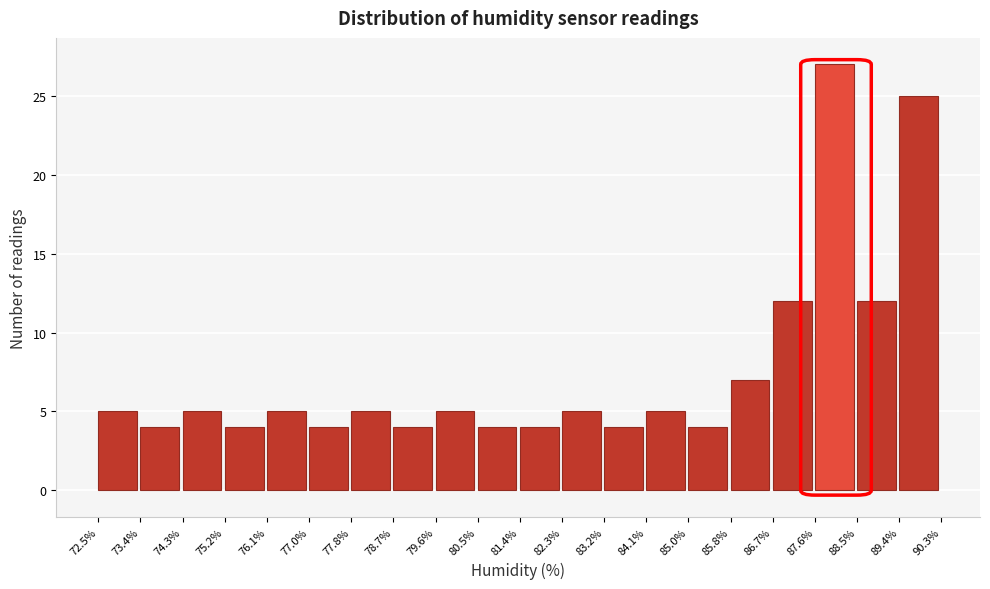

Reading left to right, list every bar in this chart as the range it spans on the x-axis followed by its height. The values are not printed on the chart, so give them approximately, as read against the axis.

72.5% to 73.4%: 5
73.4% to 74.3%: 4
74.3% to 75.2%: 5
75.2% to 76.1%: 4
76.1% to 77.0%: 5
77.0% to 77.8%: 4
77.8% to 78.7%: 5
78.7% to 79.6%: 4
79.6% to 80.5%: 5
80.5% to 81.4%: 4
81.4% to 82.3%: 4
82.3% to 83.2%: 5
83.2% to 84.1%: 4
84.1% to 85.0%: 5
85.0% to 85.8%: 4
85.8% to 86.7%: 7
86.7% to 87.6%: 12
87.6% to 88.5%: 27
88.5% to 89.4%: 12
89.4% to 90.3%: 25